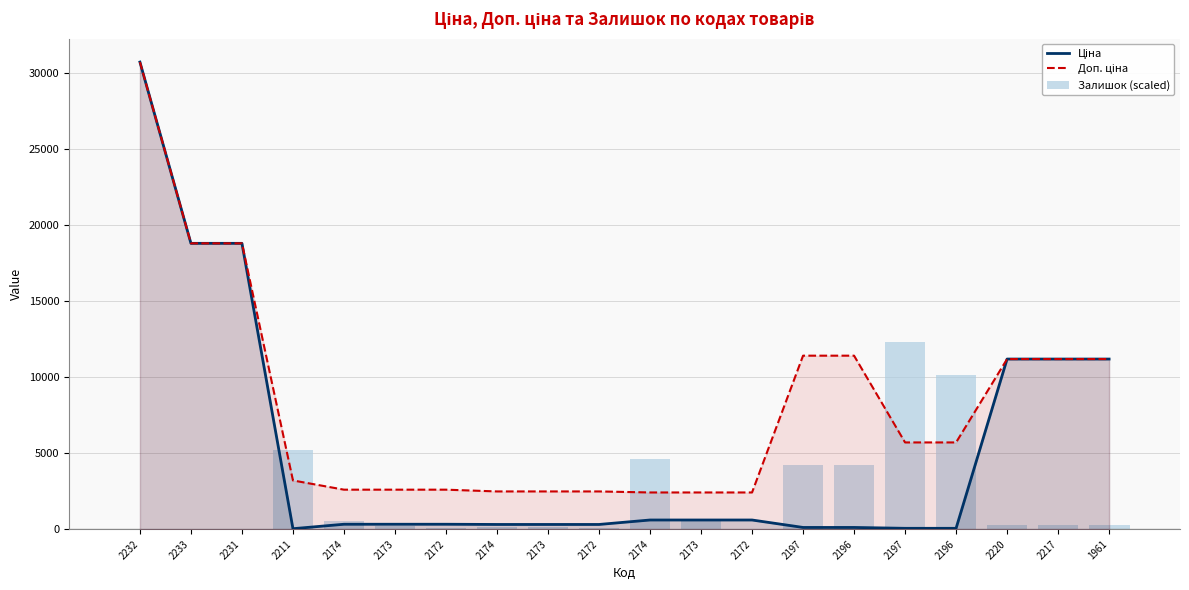

The value of Залишок (scaled) at 2172 is 0.0. True or false?

True